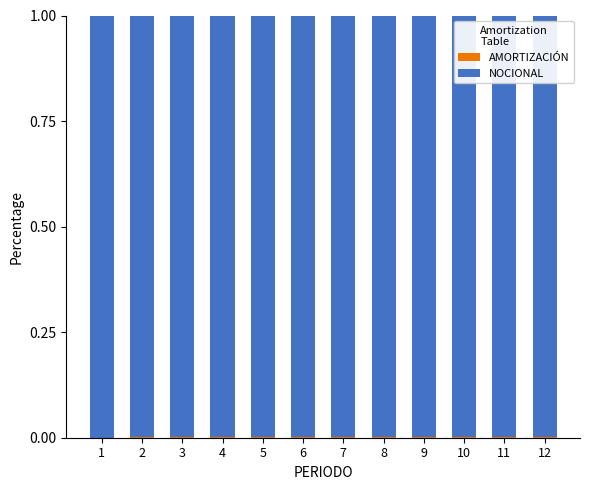

List the series in order of their overall mean, highest first.

NOCIONAL, AMORTIZACIÓN